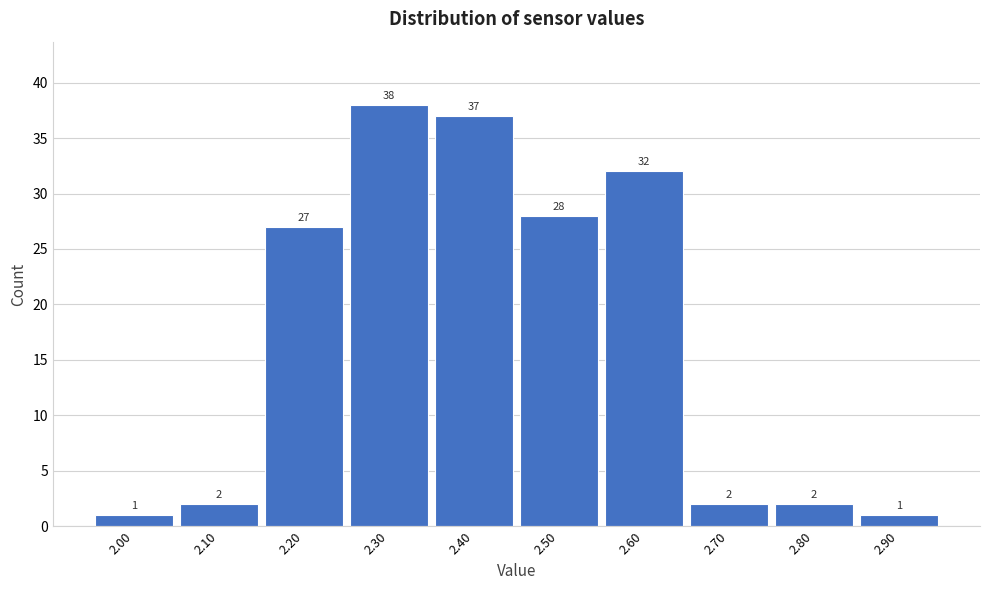

Which range on the x-axis has the tallest bar?

2.25 to 2.35